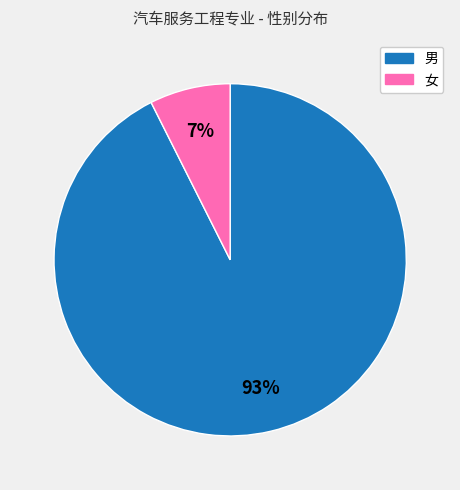

True or false: 女 accounts for 1% of the total.

False